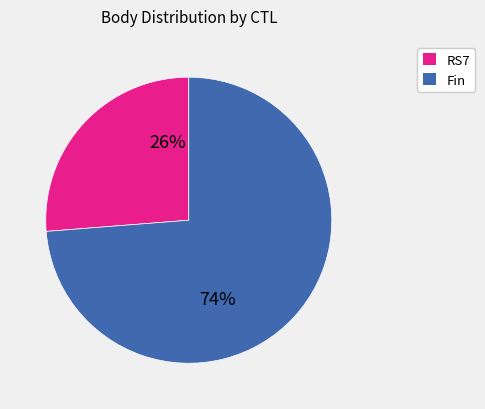

What percentage is the RS7 slice, to the nearest percent?

26%